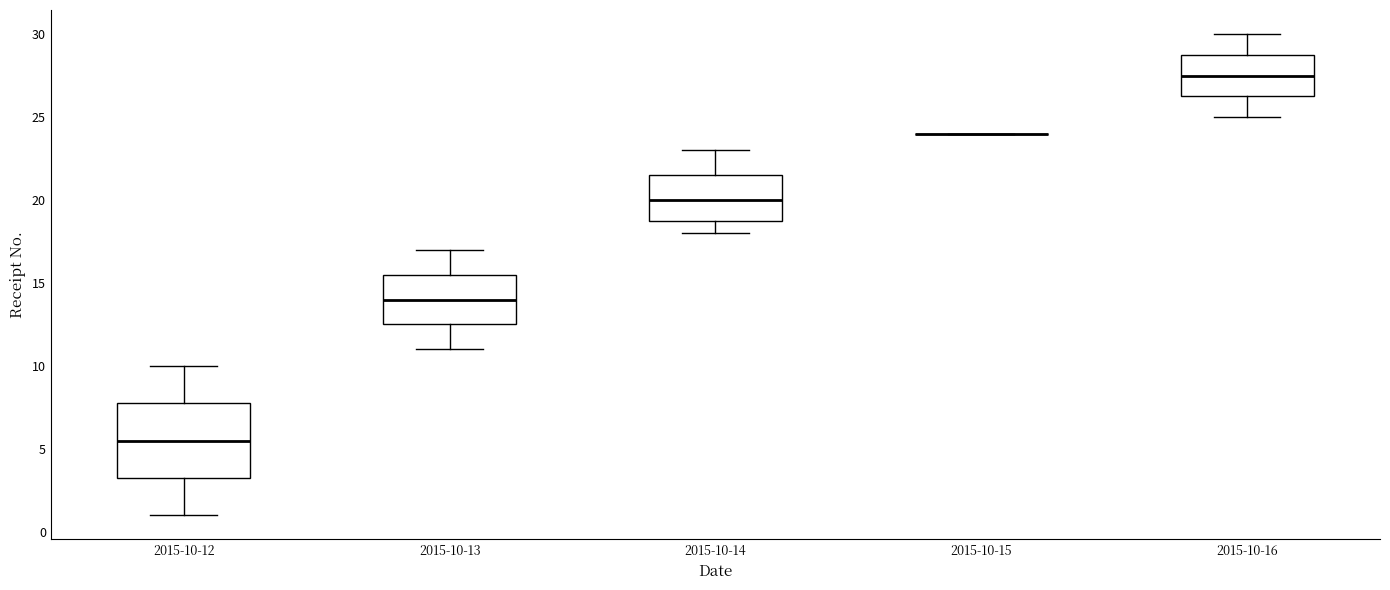

Reading left to right, read every box against the y-axis: the position of its median line, the range the box covers, and the ends of its whiskers. The values are not printed on the chart, so give them approximately, as read against the axis.

2015-10-12: median 5.5, box 3.5 to 8.0, whiskers 1.0 to 10.0
2015-10-13: median 14.0, box 12.5 to 15.5, whiskers 11.0 to 17.0
2015-10-14: median 20.0, box 19.0 to 21.5, whiskers 18.0 to 23.0
2015-10-15: box collapsed to a line at 24.0, whiskers 24.0 to 24.0
2015-10-16: median 27.5, box 26.5 to 29.0, whiskers 25.0 to 30.0